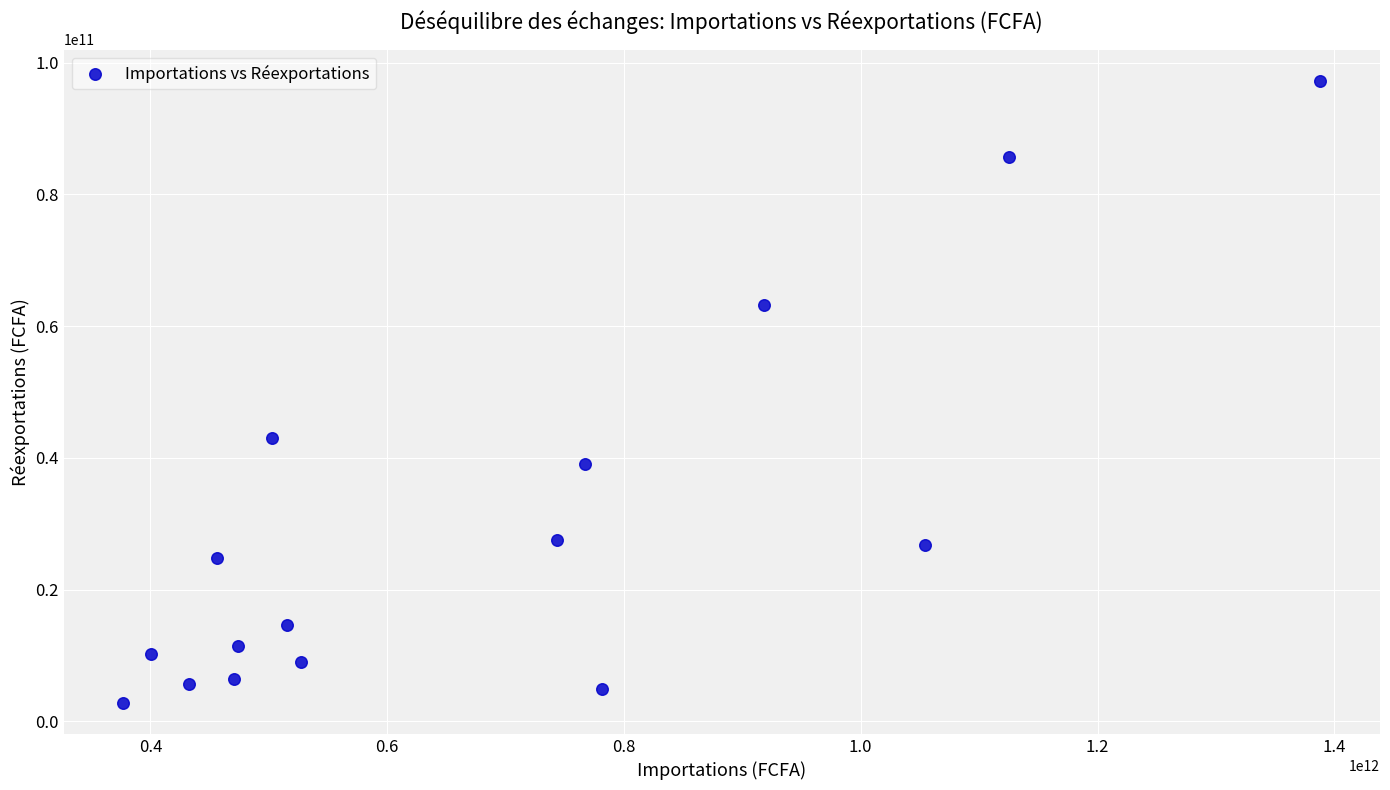

What is the range of Y values (max minus min)?

94406770399